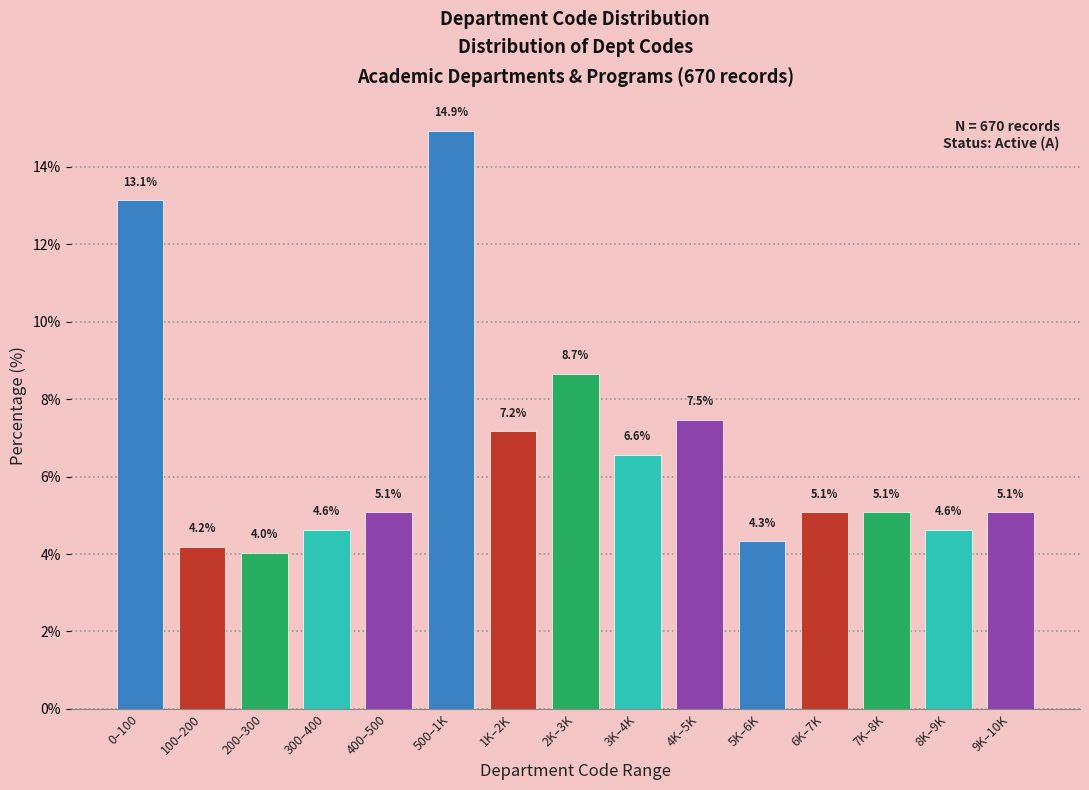

Reading left to right, list all the values displayed in this chart.

13.1	4.2	4.0	4.6	5.1	14.9	7.2	8.7	6.6	7.5	4.3	5.1	5.1	4.6	5.1